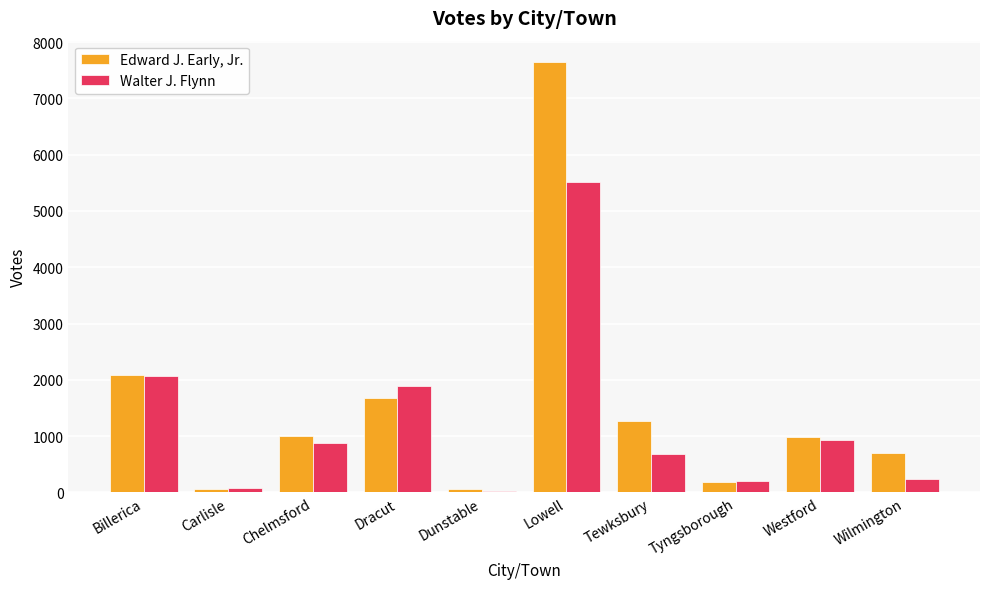

What is the highest value of the Walter J. Flynn series?

5522